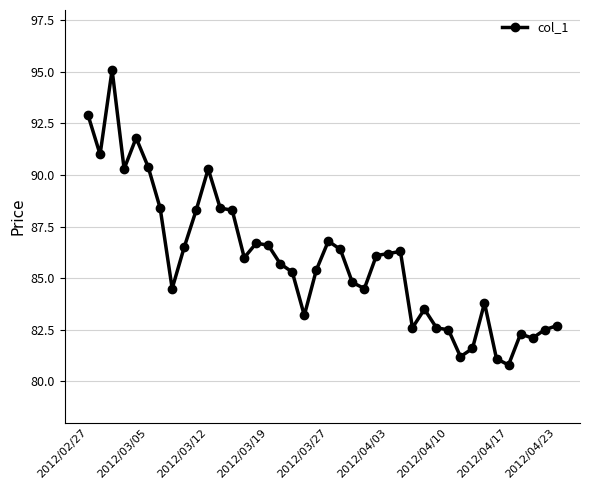

What is the smallest value displayed?

80.8